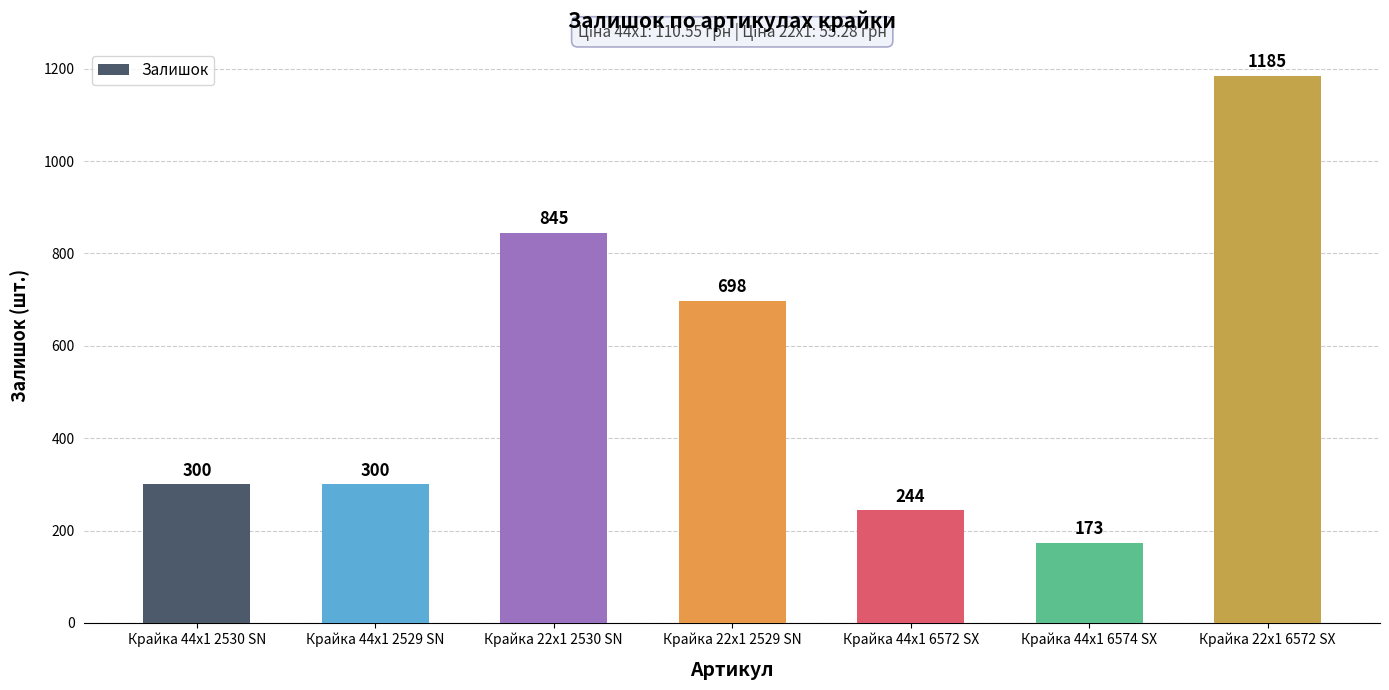

What is the average value?

535